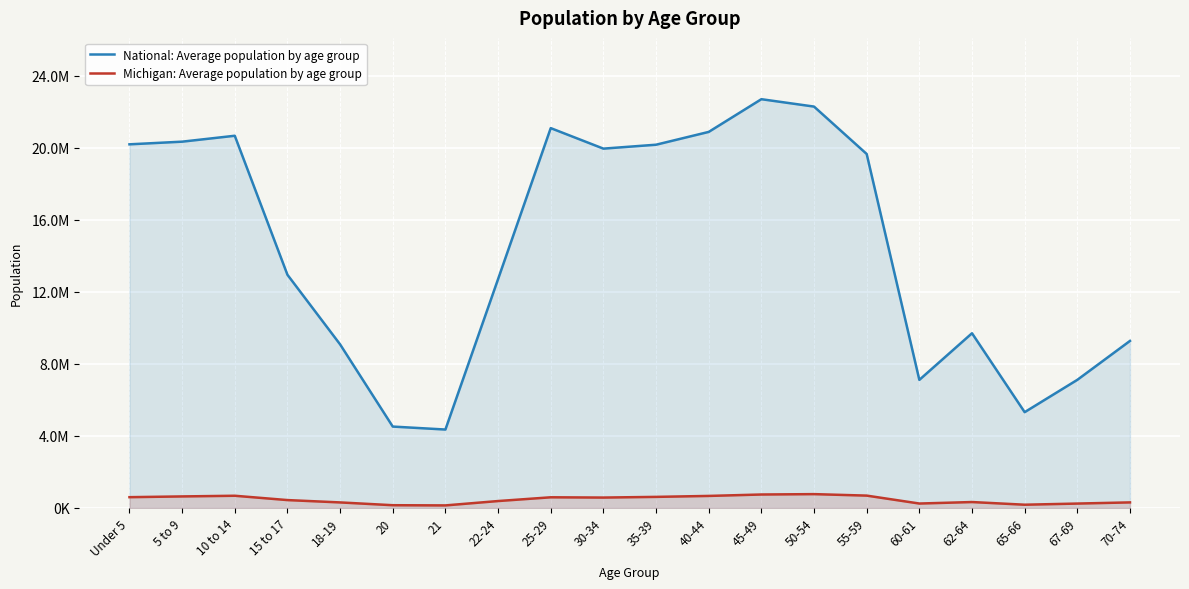

Rank the series by their maximum value, from highest to lowest.

National: Average population by age group, Michigan: Average population by age group